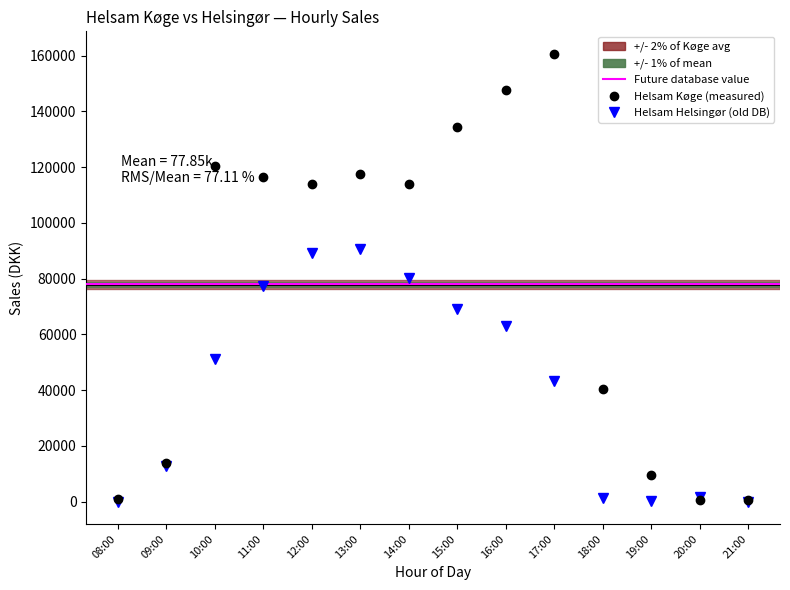

The Helsam Køge series shows 469.5 at 20:00. True or false?

True